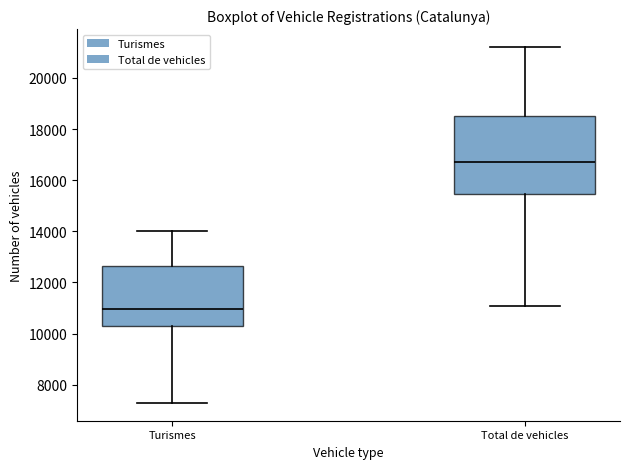

Which box has the lowest median line?

Turismes